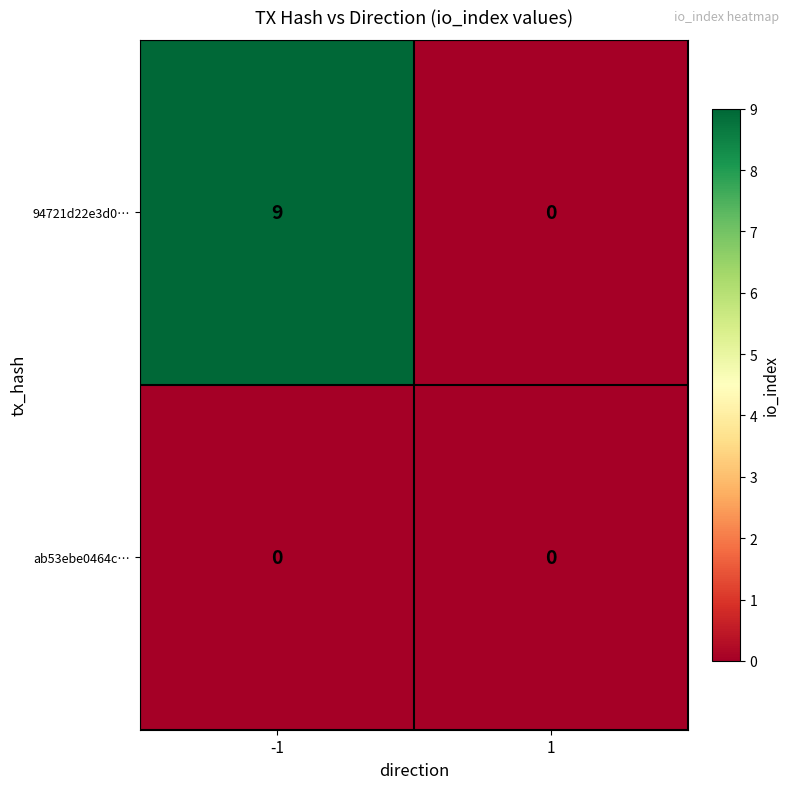

Which series changed the most between -1 and 1?

94721d22e3d0…